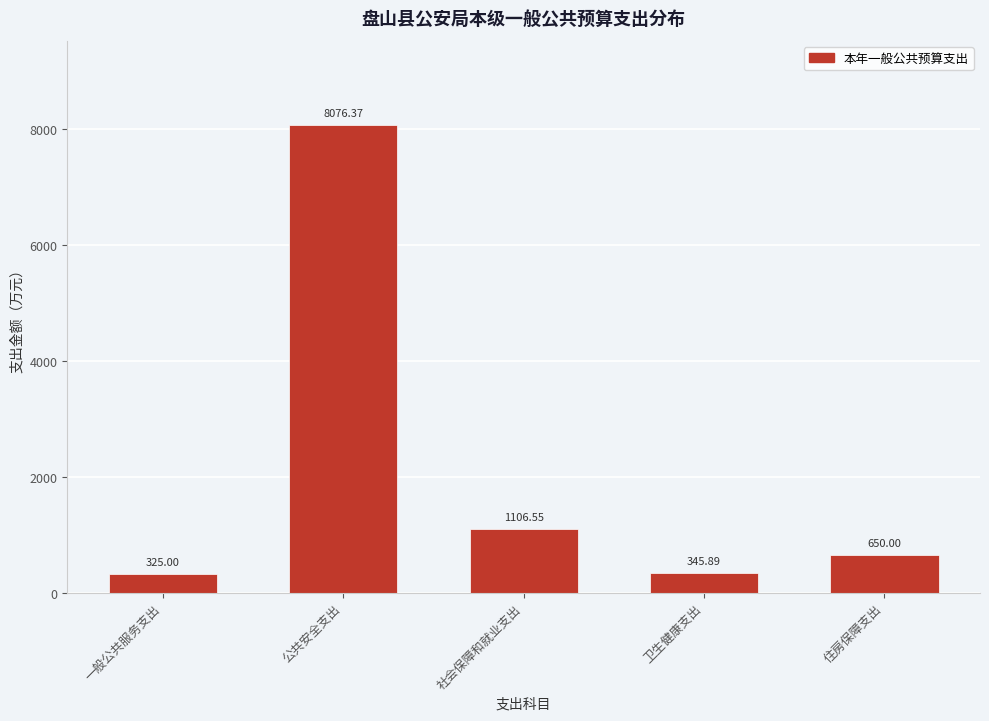

What is the ratio of the value at 社会保障和就业支出 to the value at 卫生健康支出?

3.2